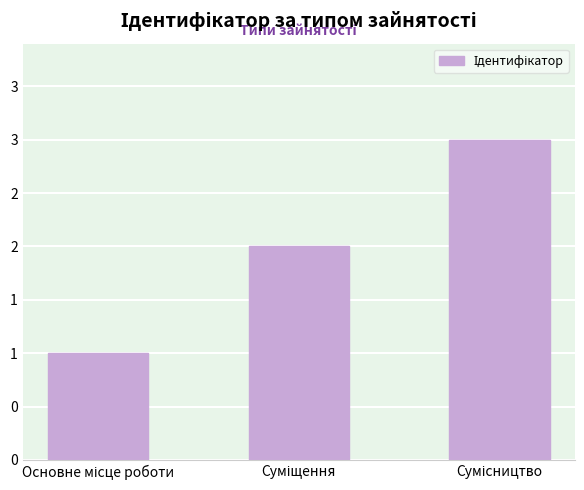

Reading left to right, list all the values displayed in this chart.

1	2	3